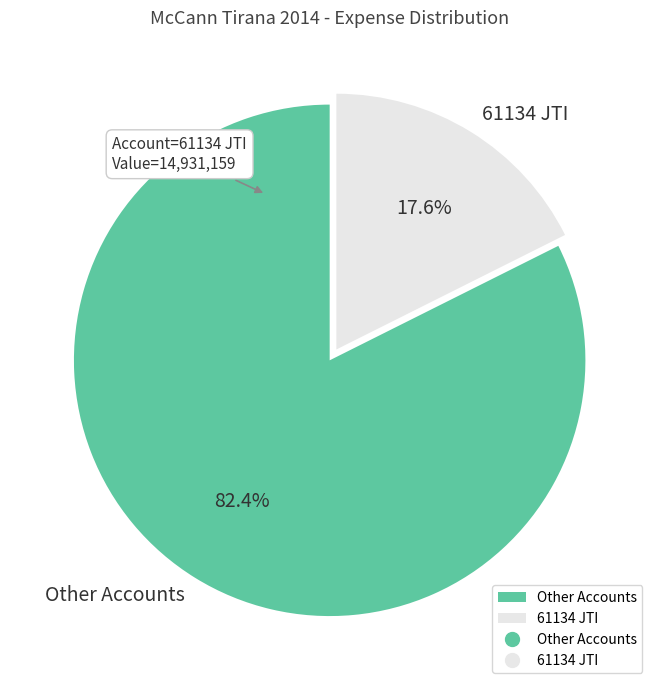

Do 61134 JTI and Other Accounts together represent more than half of the pie?

Yes